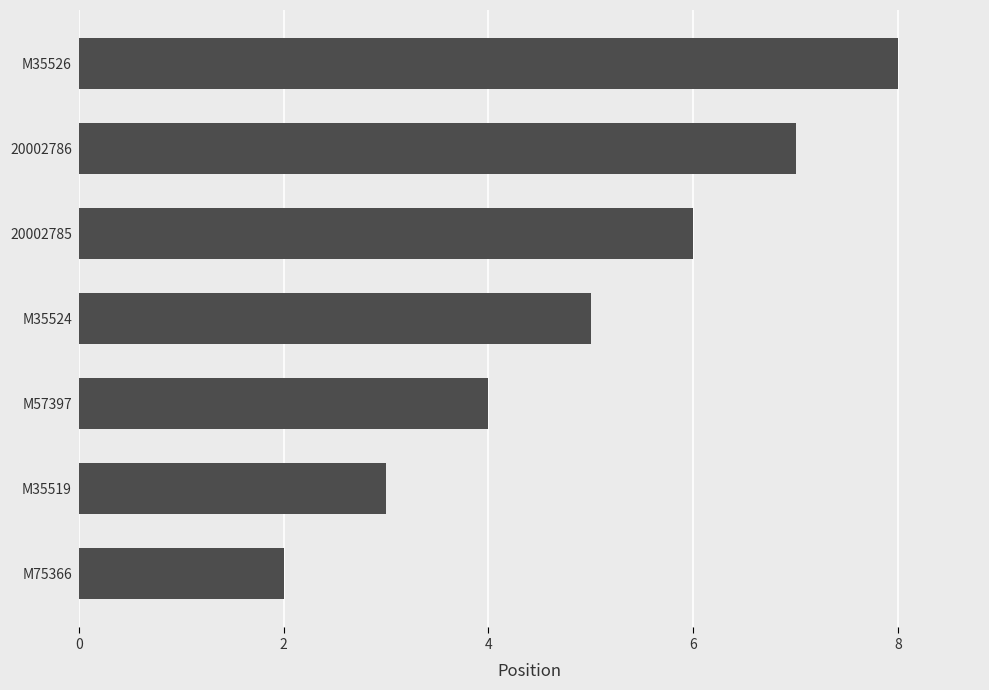

At which label is the value closest to 5?

M35524